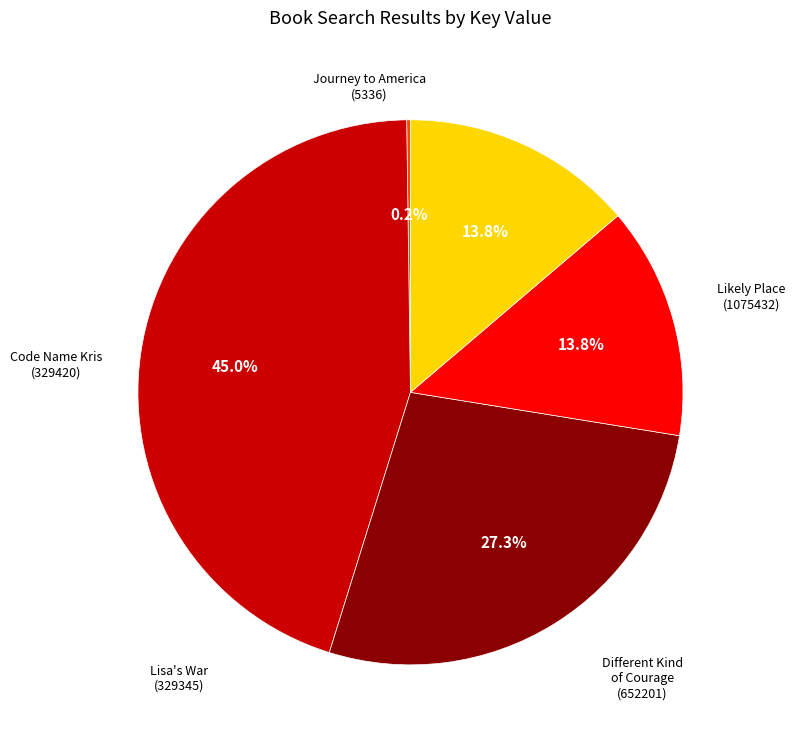

Is there a majority slice in this chart?

No